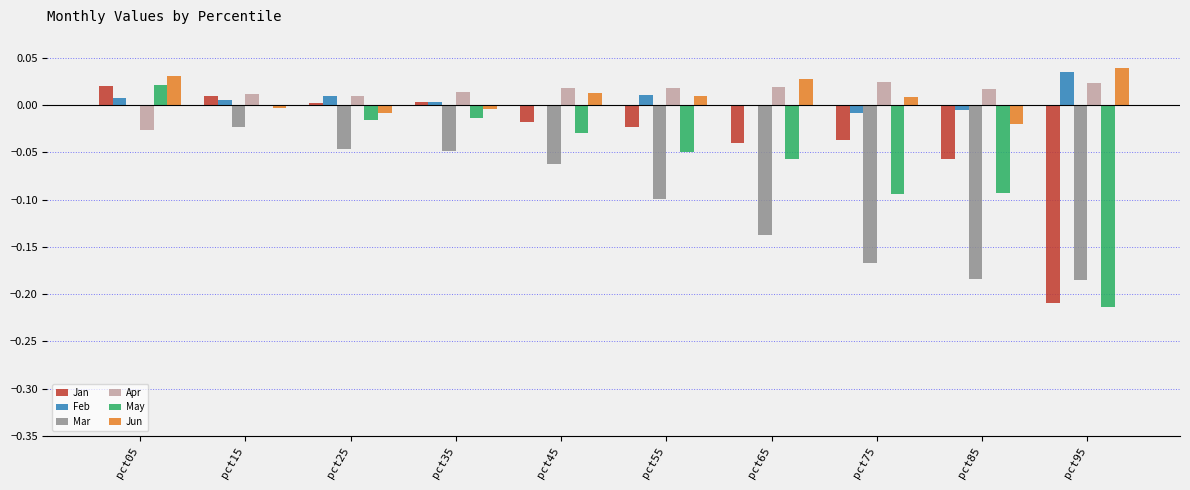

Which category has the highest value in the Feb series?

pct95